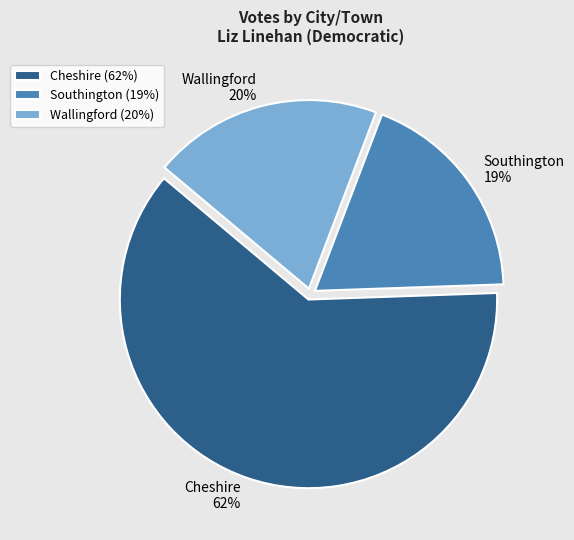

Count the number of slices in the pie.

3